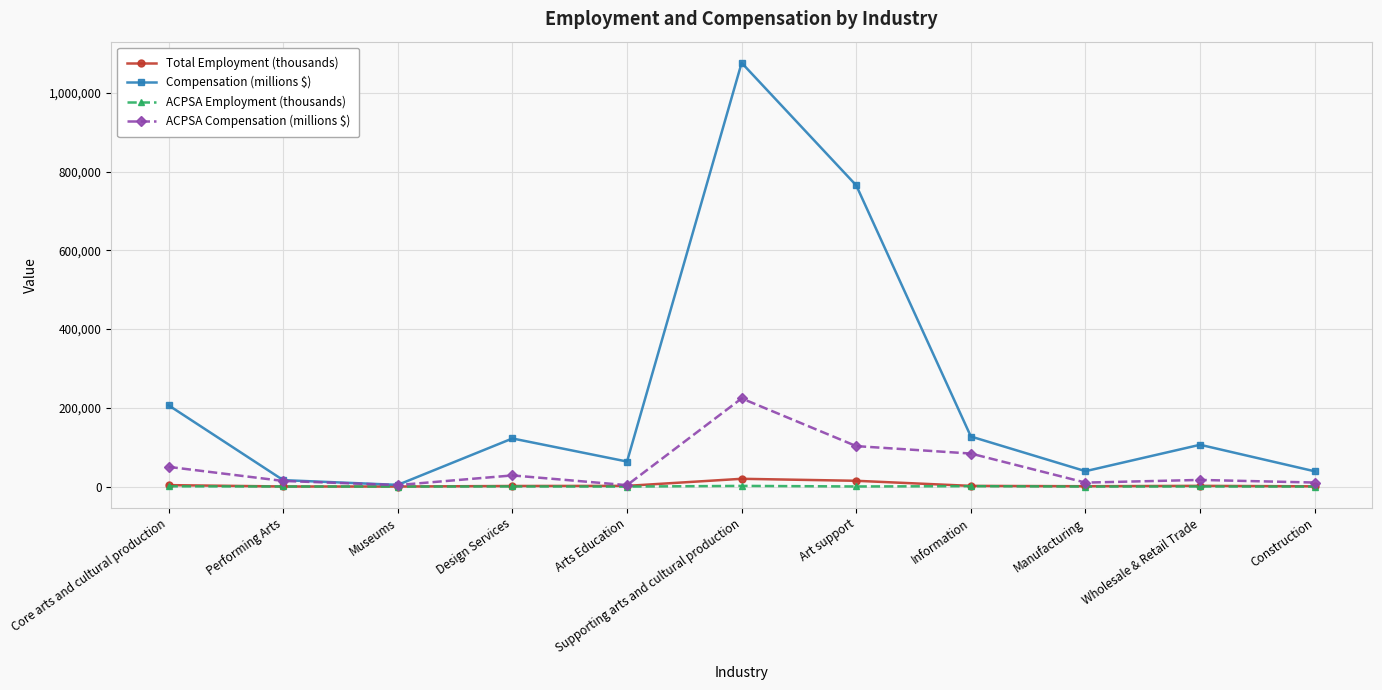

Is the value of ACPSA Compensation (millions $) at Wholesale & Retail Trade greater than the value of ACPSA Employment (thousands) at Arts Education?

Yes